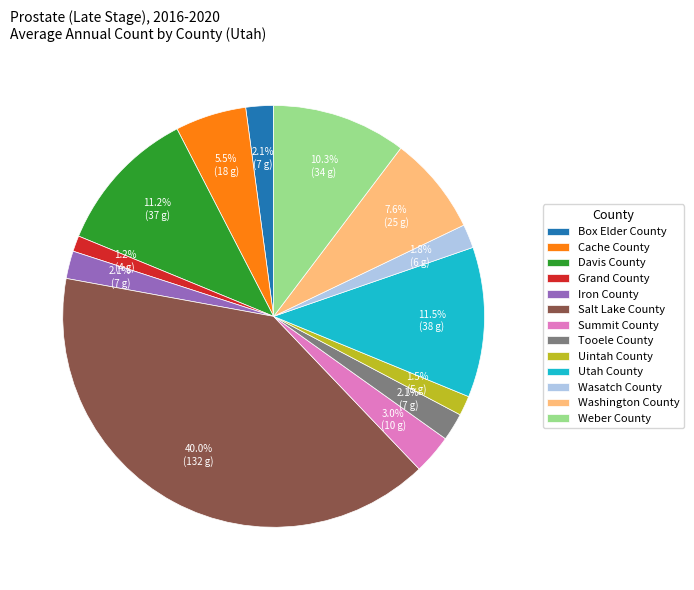

What is the largest slice in the pie chart?

Salt Lake County